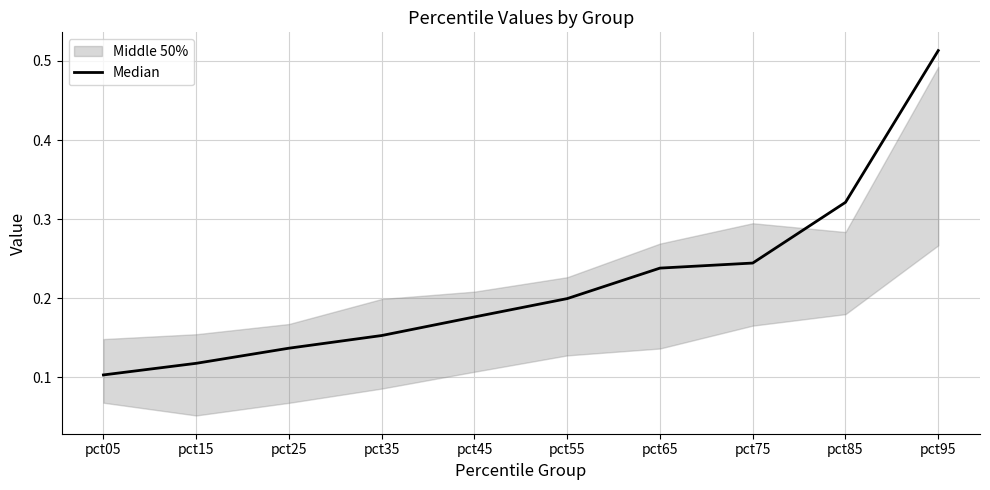

What is the difference between the maximum and second lowest values?

0.4